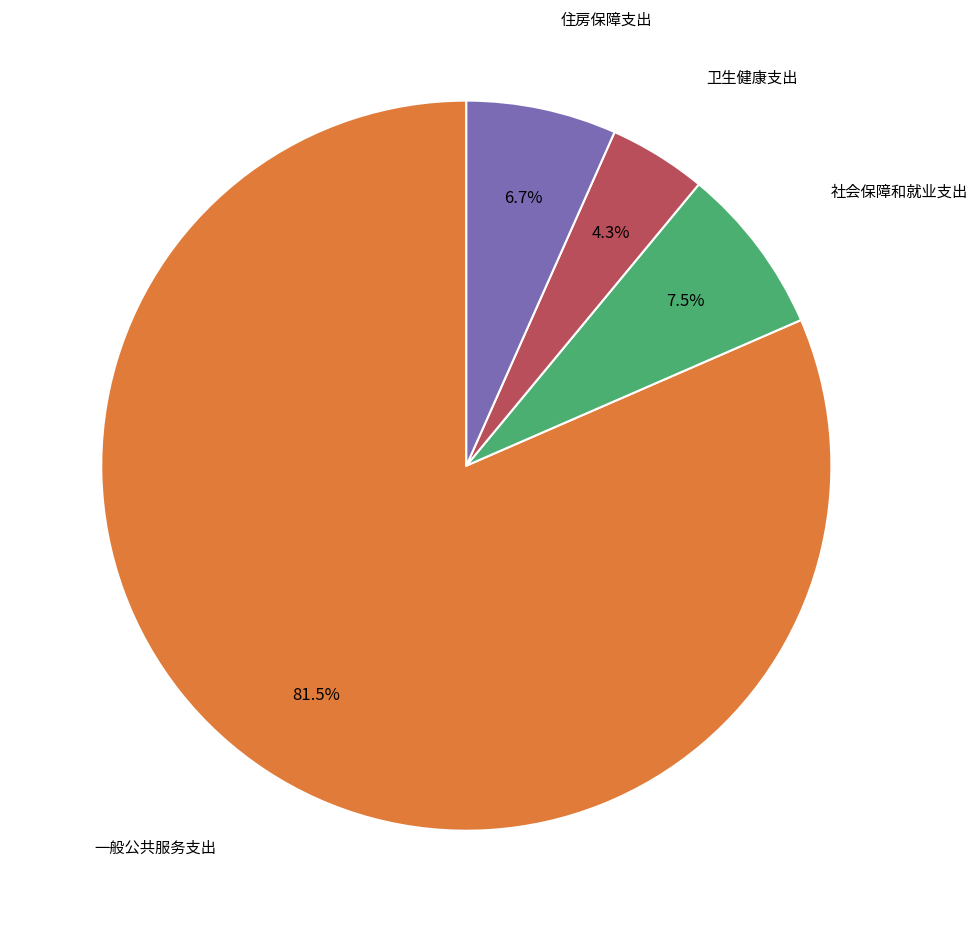

Is there any slice that represents more than half of the pie?

Yes